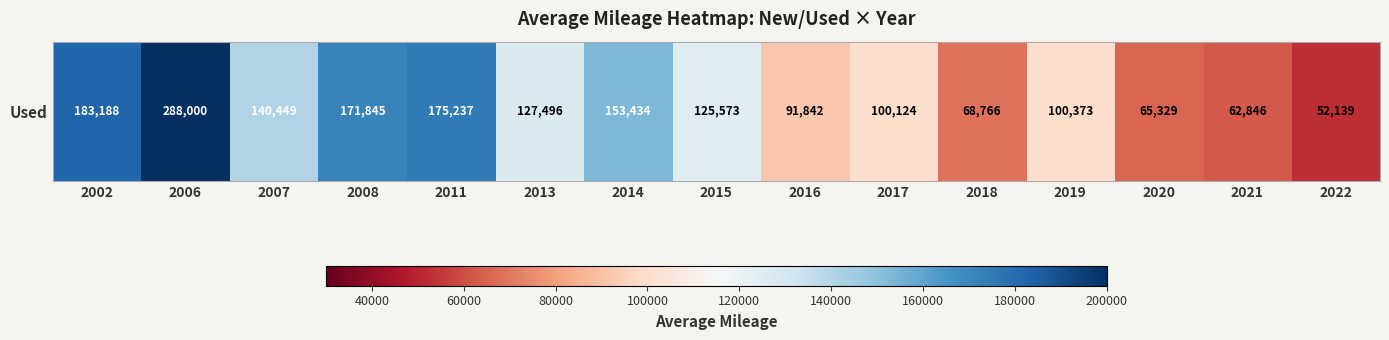

Between 2008 and 2022, which is larger?

2008